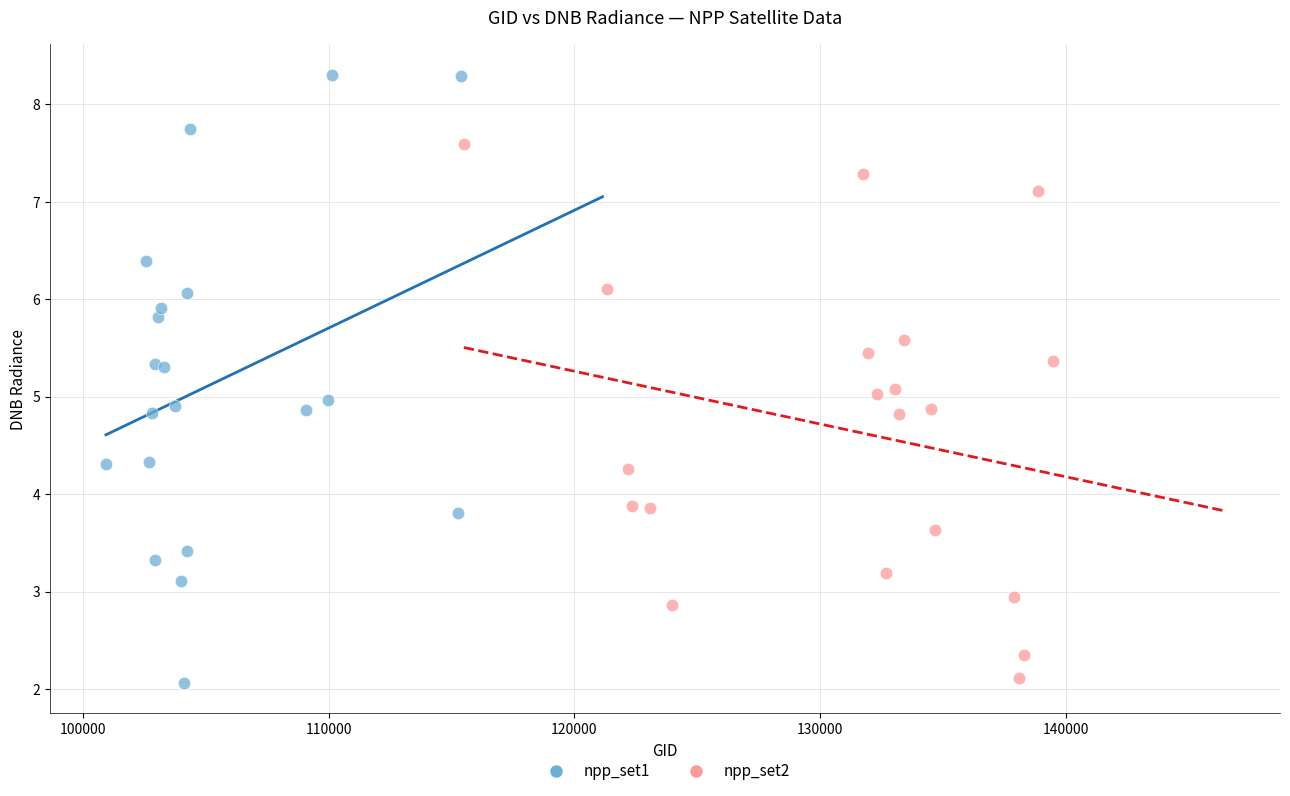

What are all the series names shown in the legend?

npp_set1, npp_set2